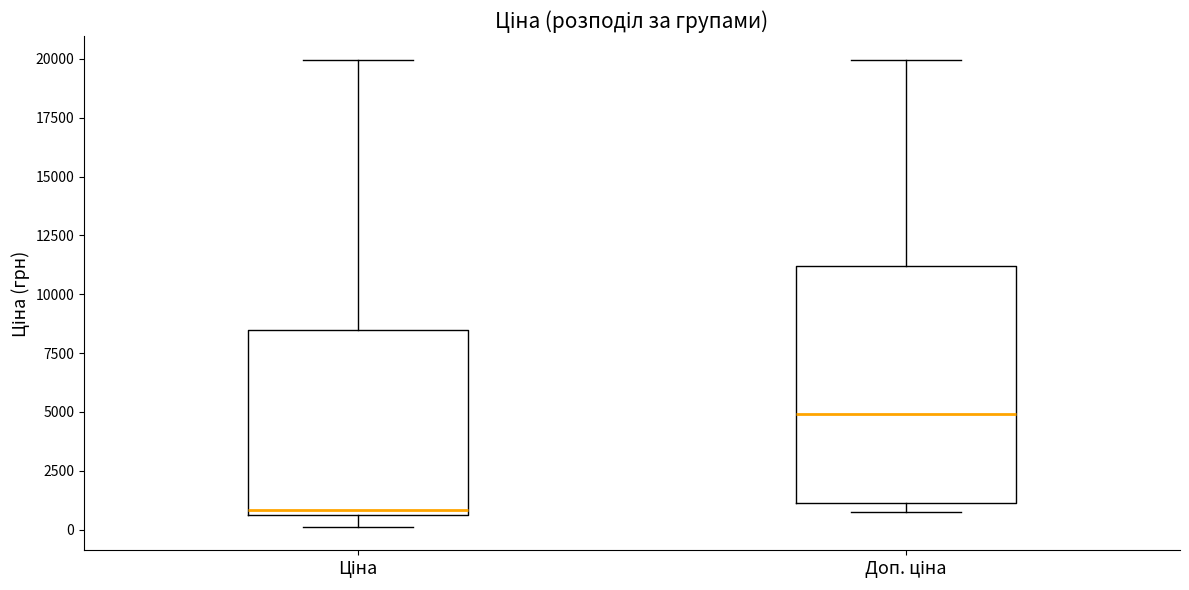

Which box is the tallest, from its lower edge to its upper edge?

Доп. ціна